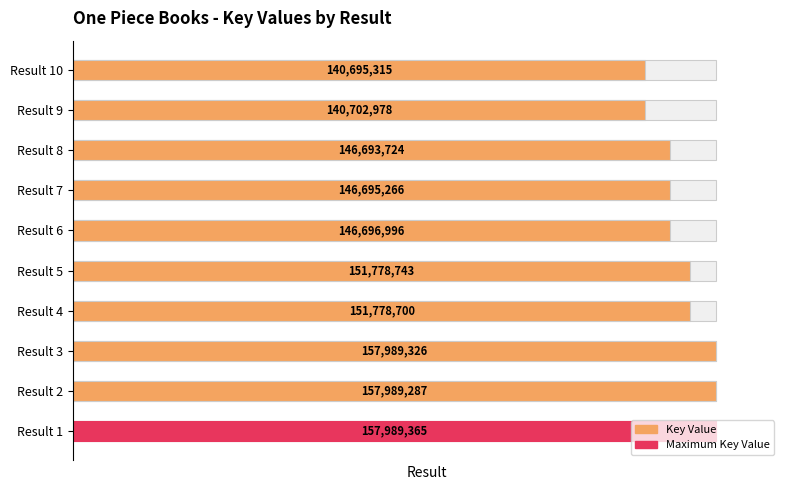

Reading left to right, extract all data points from this chart.

100.0	100.0	100.0	96.1	96.1	92.9	92.9	92.9	89.1	89.1